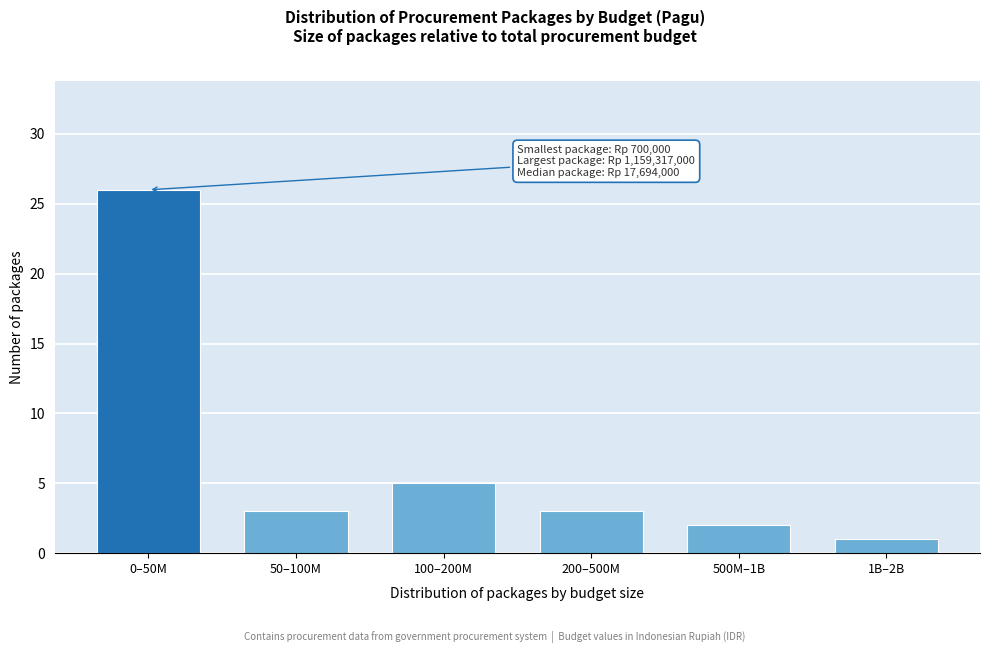

Reading left to right, what are all the values shown in this chart?

26	3	5	3	2	1